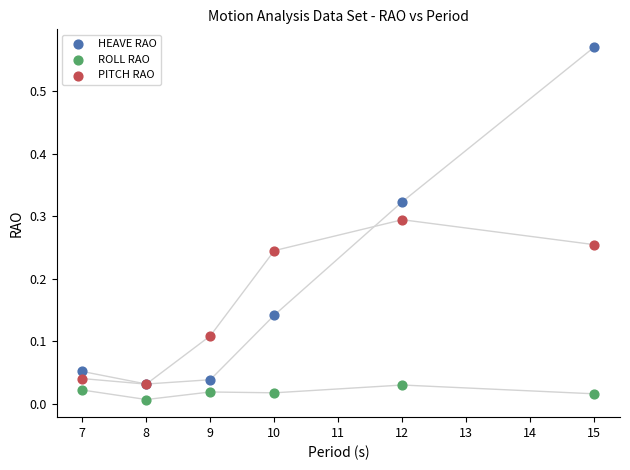

Which series has the widest spread of Y values?

HEAVE RAO